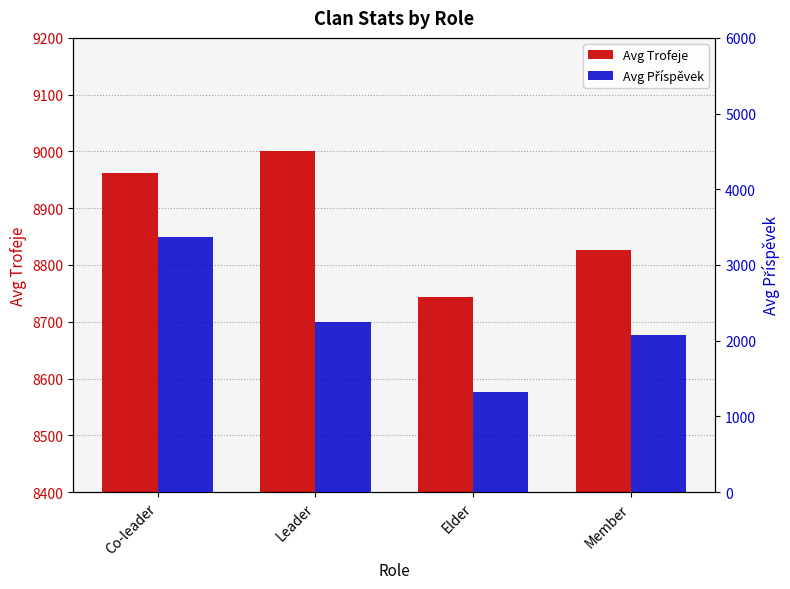

How many data points in Avg Příspěvek are above 2250?

1